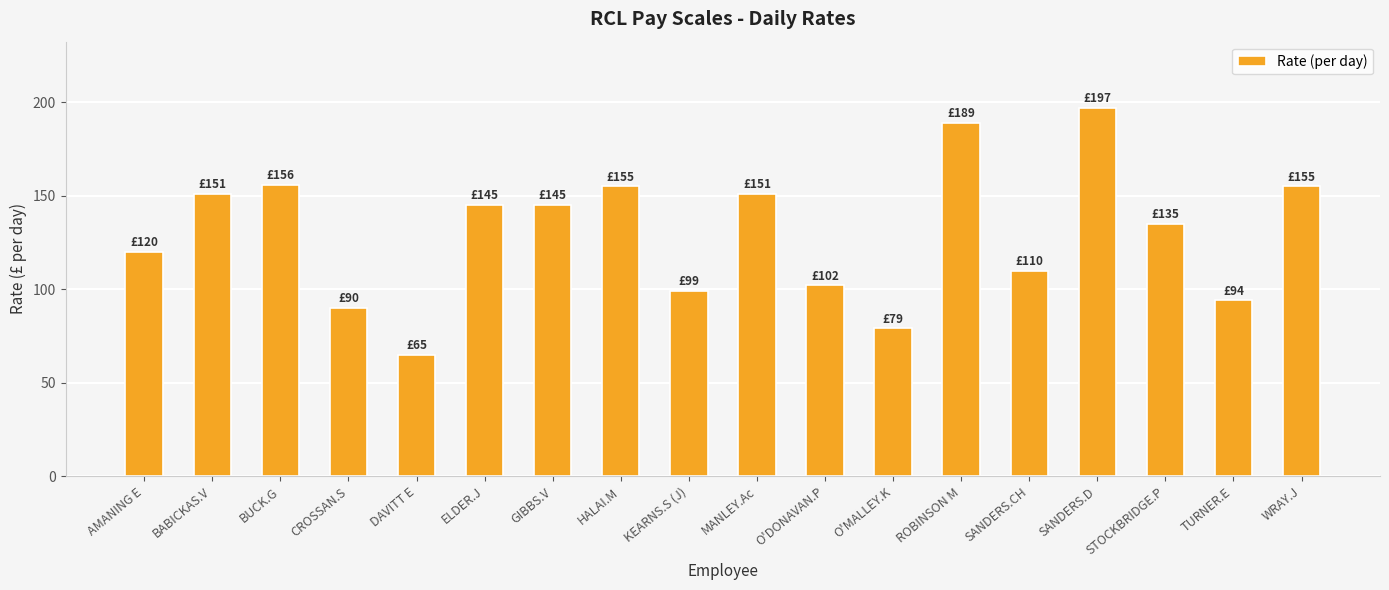

The value at GIBBS.V is 145. True or false?

True